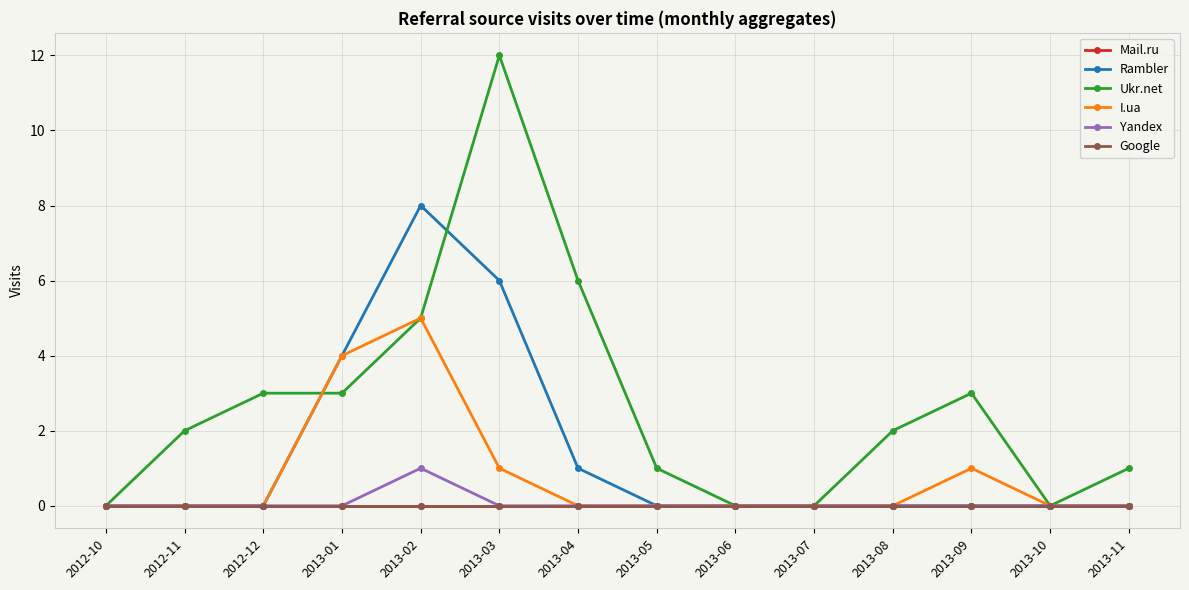

Is this an area chart (filled region under the line)?

No